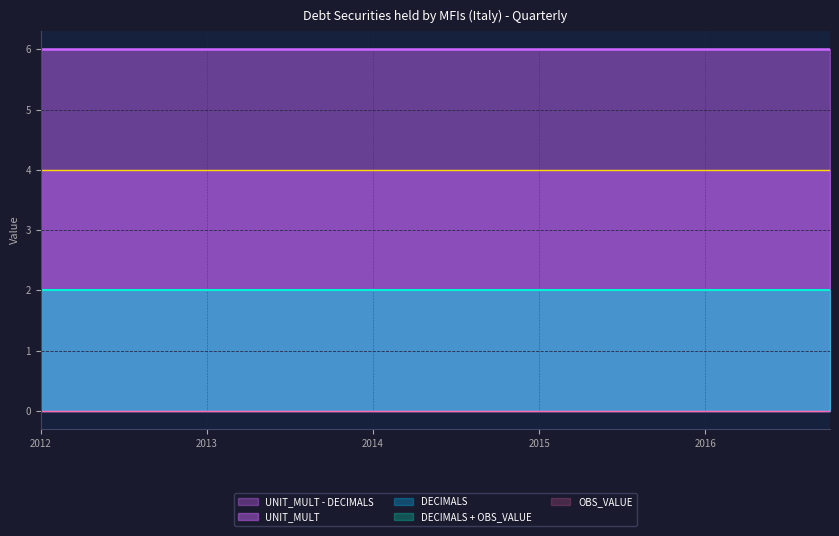

What is the label of the 19th point from the left?

2016-Q3